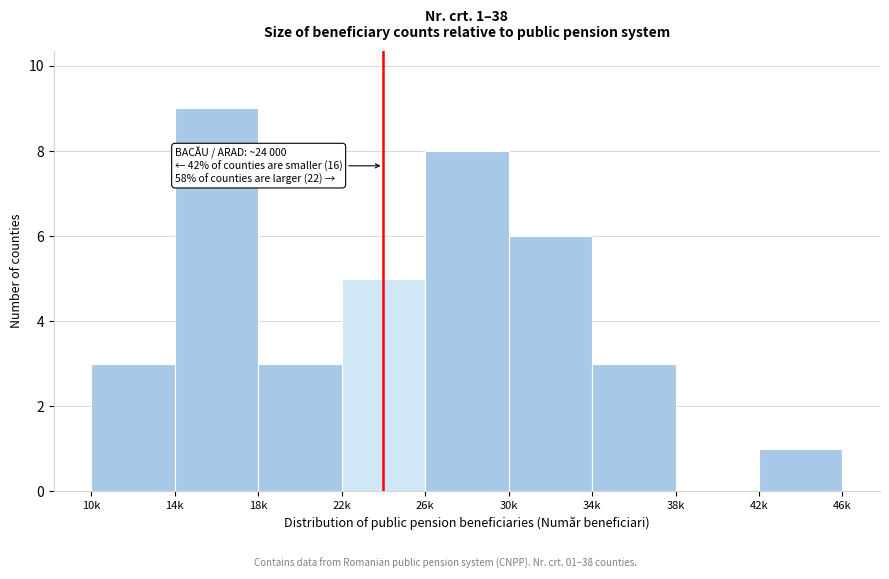

Reading left to right, what are all the values shown in this chart?

10k=3	14k=9	18k=3	22k=5	26k=8	30k=6	34k=3	38k=0	42k=1